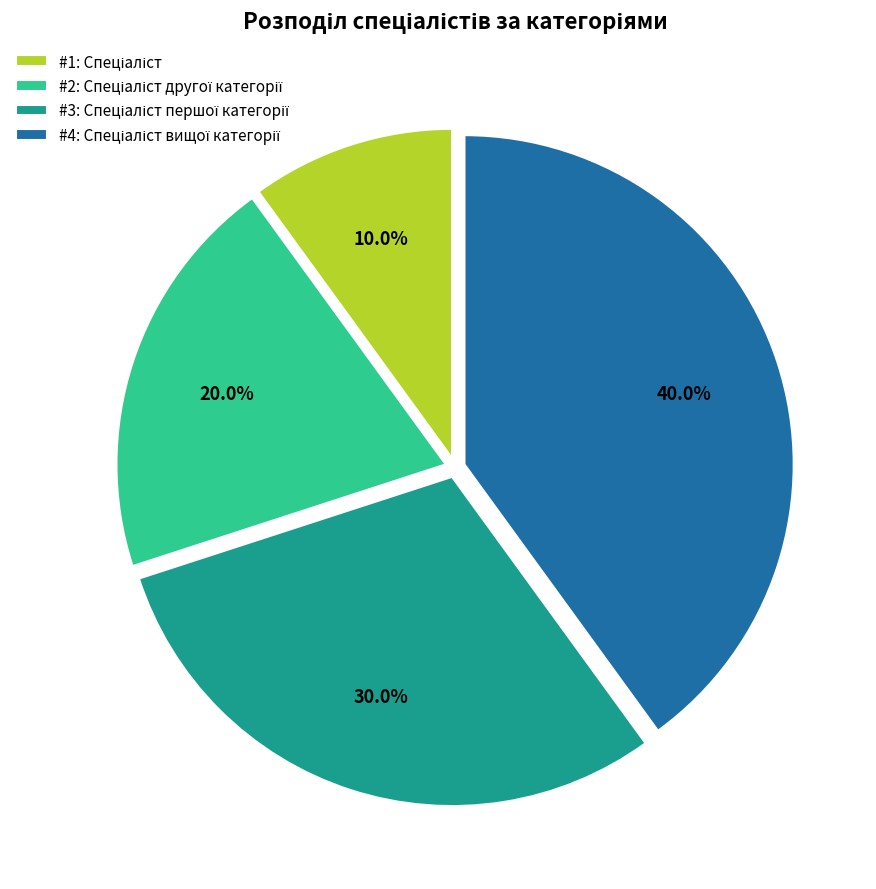

Is there any slice that represents more than half of the pie?

No